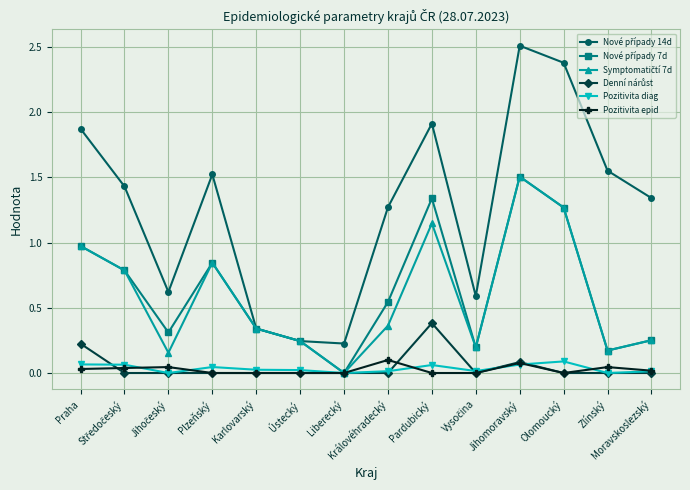

What is the minimum value for Nové případy 14d?

0.2